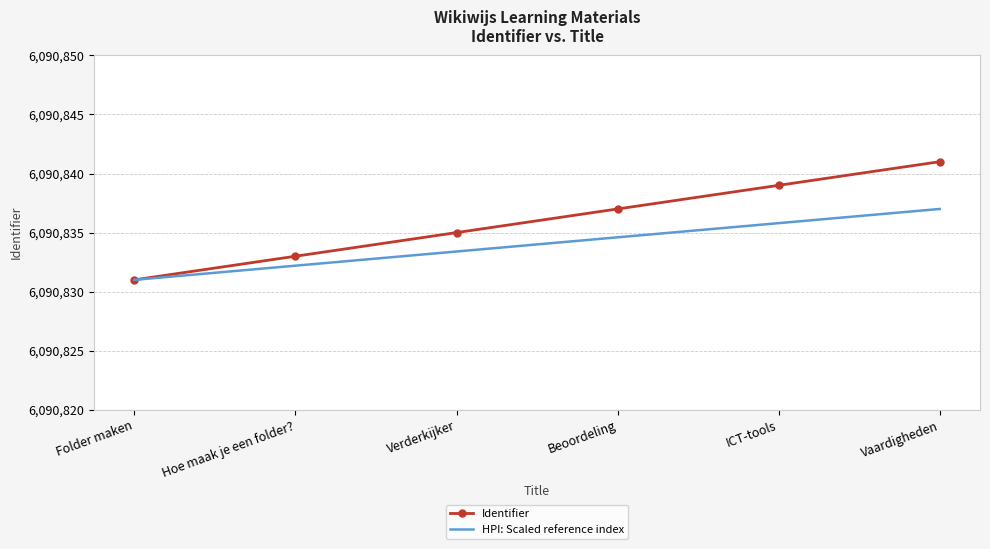

What is the sum of the HPI: Scaled reference index values at Verderkijker and Vaardigheden?

12181670.4